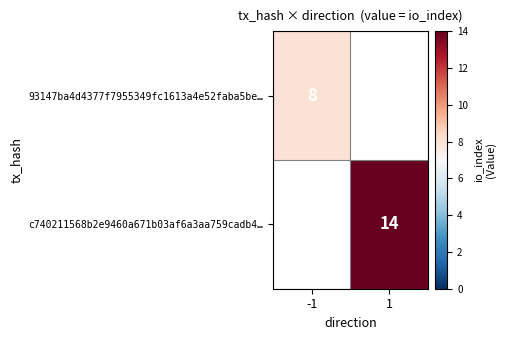

Which category has the highest value across all series?

1